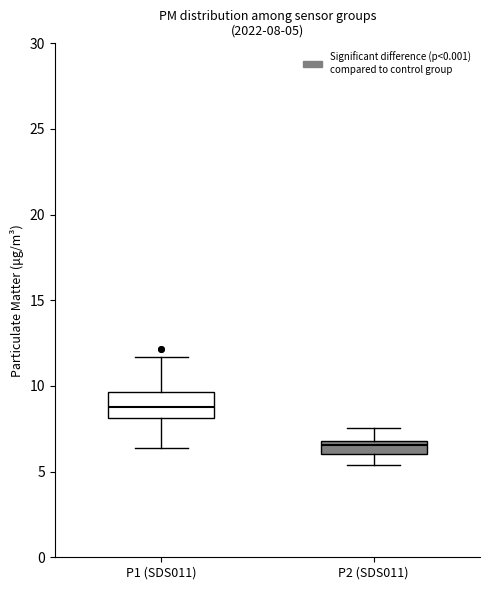

Which box's median line is the lowest?

P2 (SDS011)